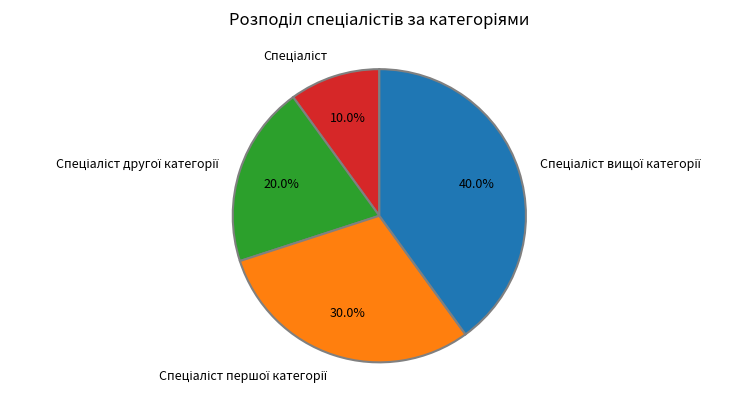

Does any single category account for the majority?

No